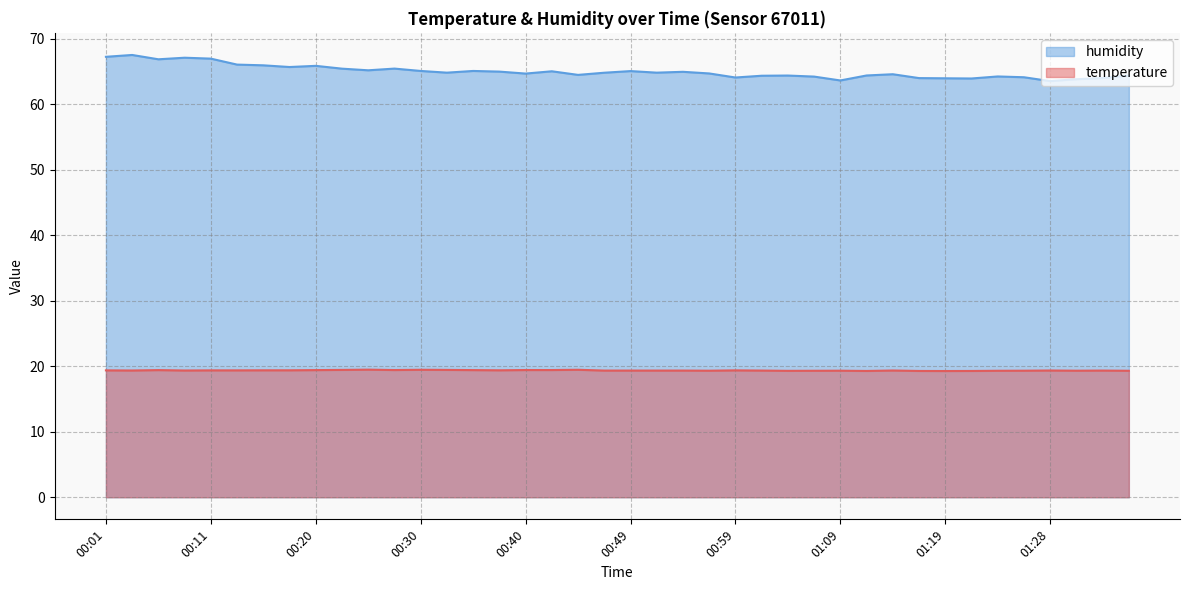

What is the maximum value for humidity?

67.5